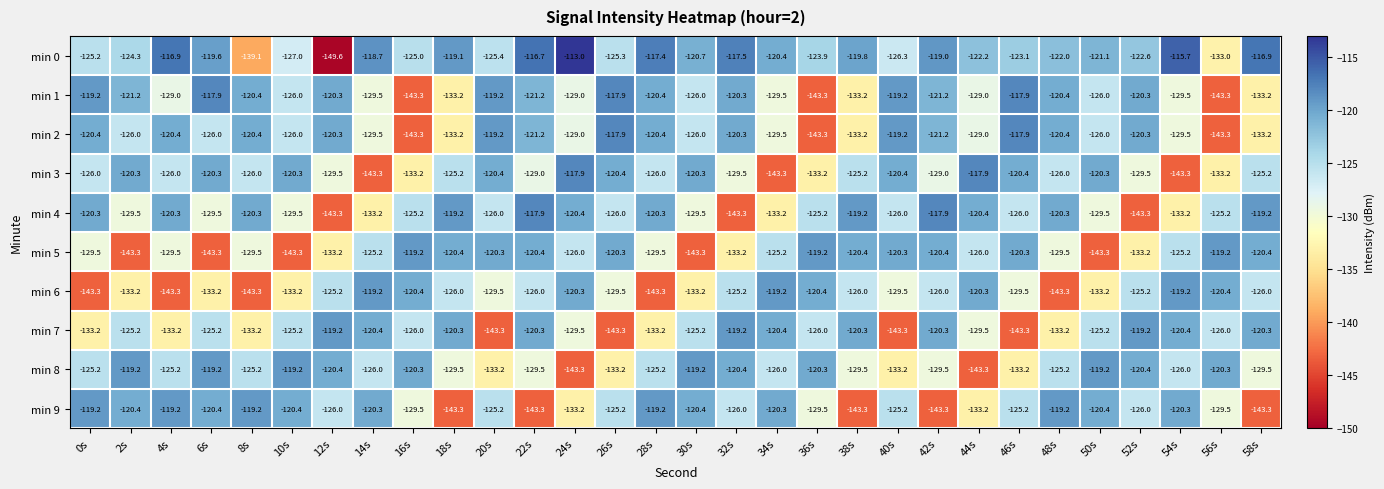

At which category is the sum across all series the highest?

22s